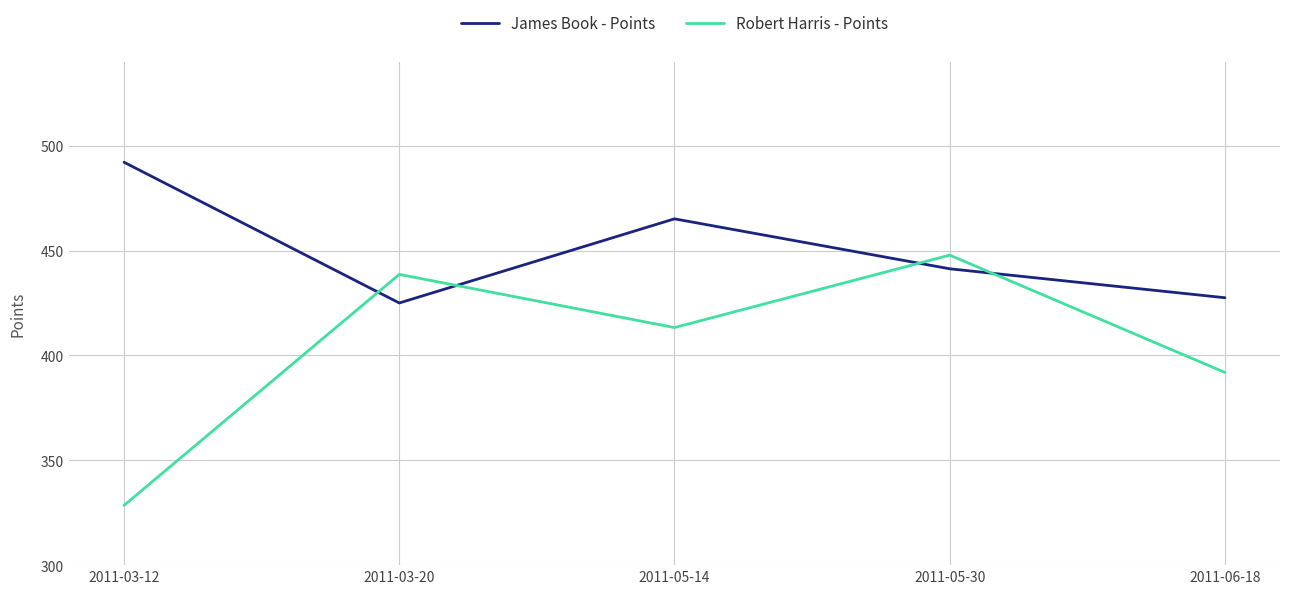

At how many categories does at least one series exceed 487?

1